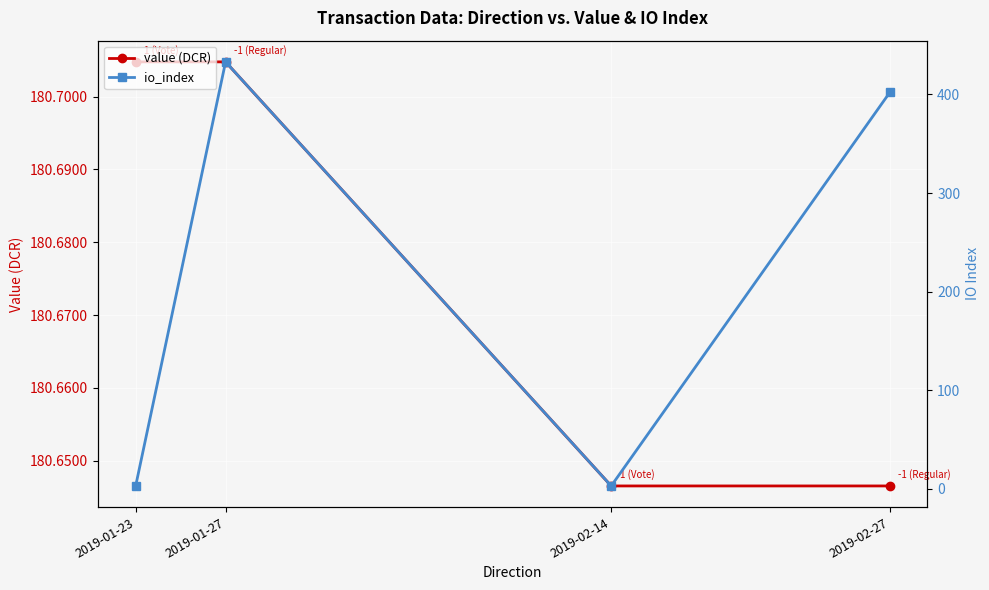

Is the value of value (DCR) at 2019-01-27 greater than the value of io_index at 2019-02-14?

Yes